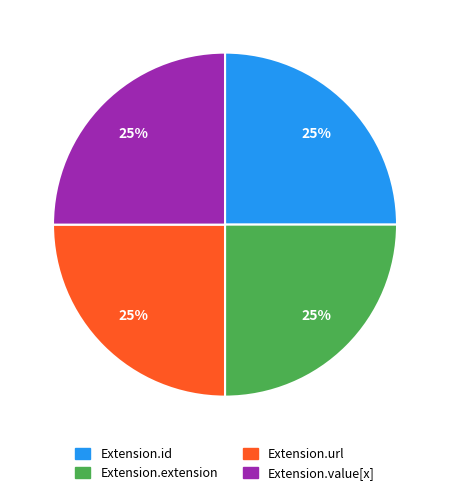

True or false: Extension.url accounts for 25% of the total.

True